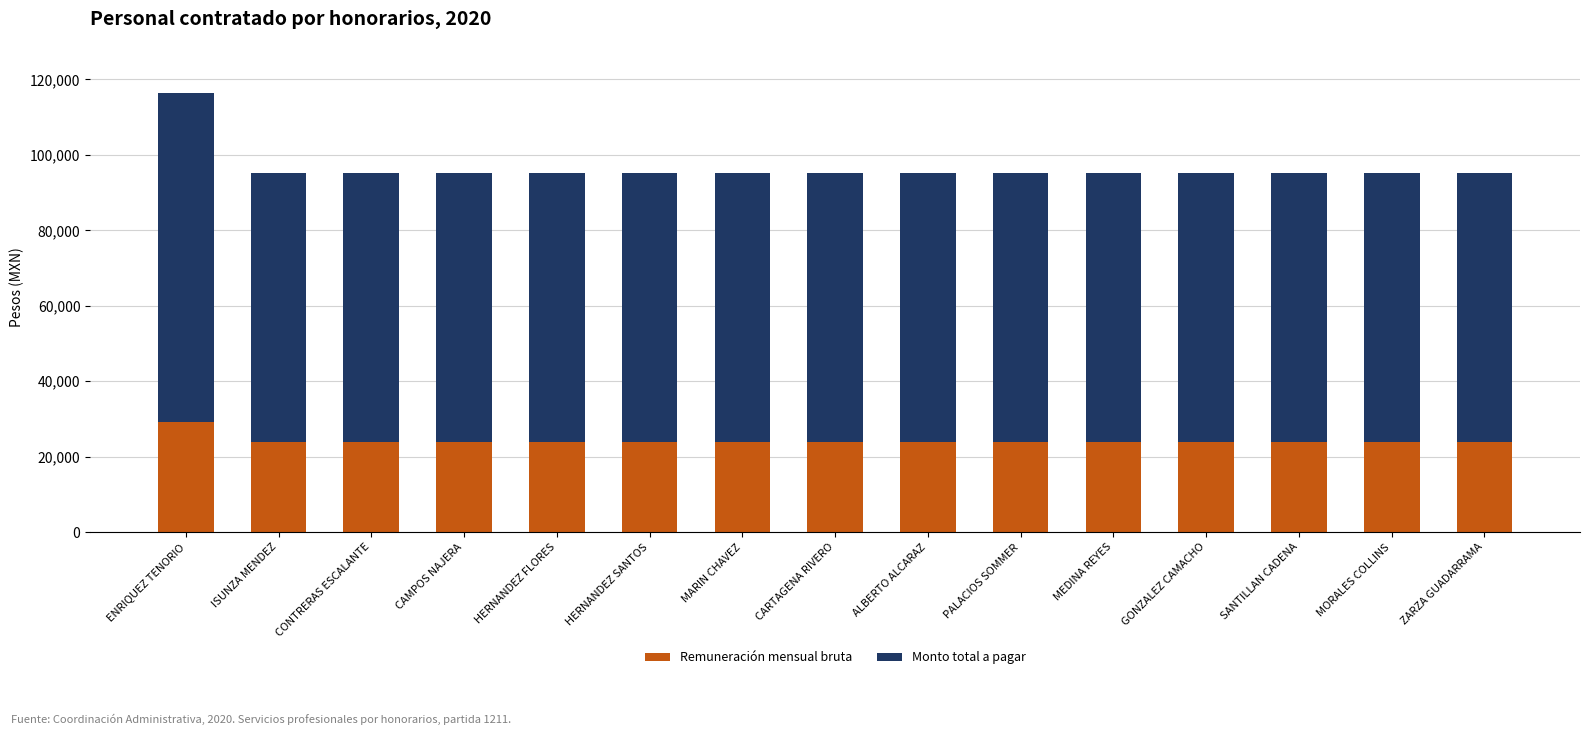

What is the total value across all series at MEDINA REYES?

95200